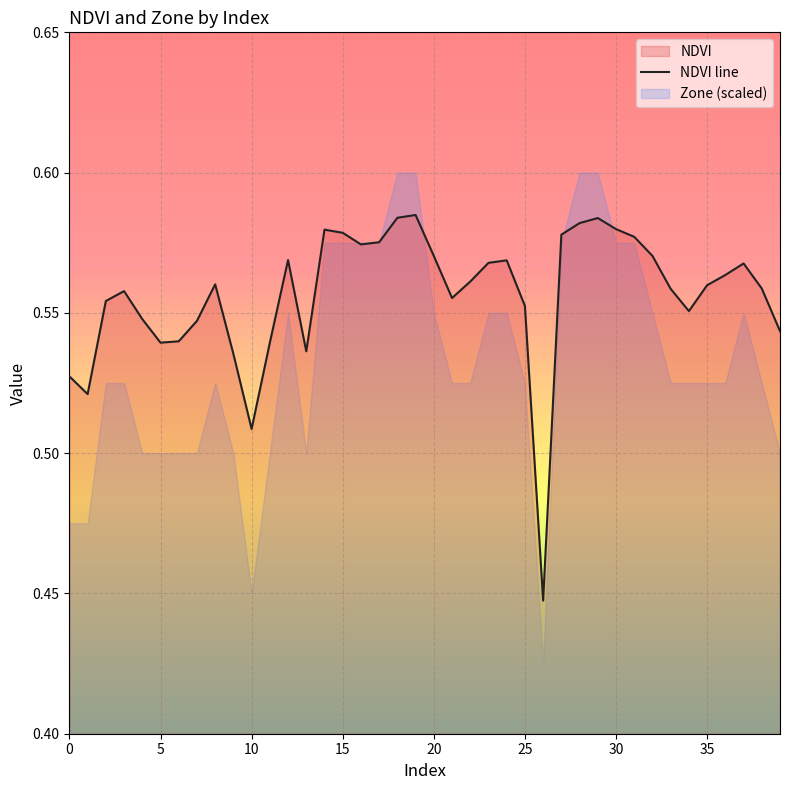

What is the label of the 21st point from the left?

20